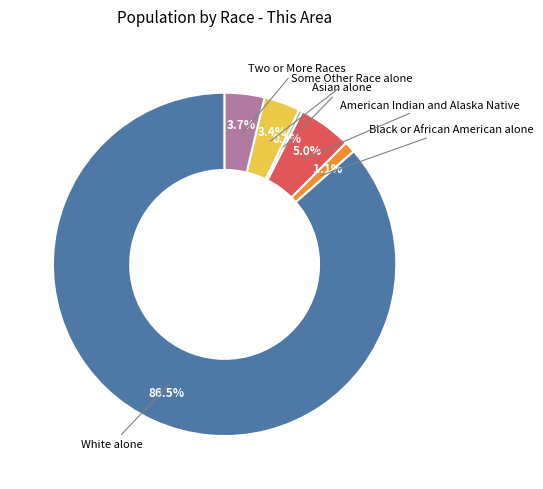

Is there any slice that represents more than half of the pie?

Yes